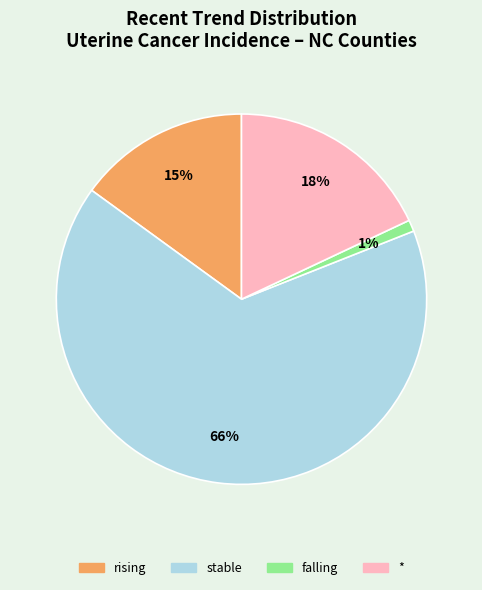

To the nearest percent, what is the difference between the largest and smallest slice percentages?

65%